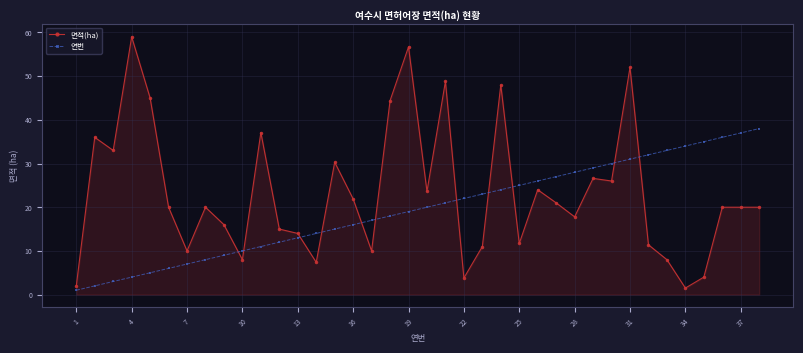

Which series has the largest range (max minus min)?

면적(ha)